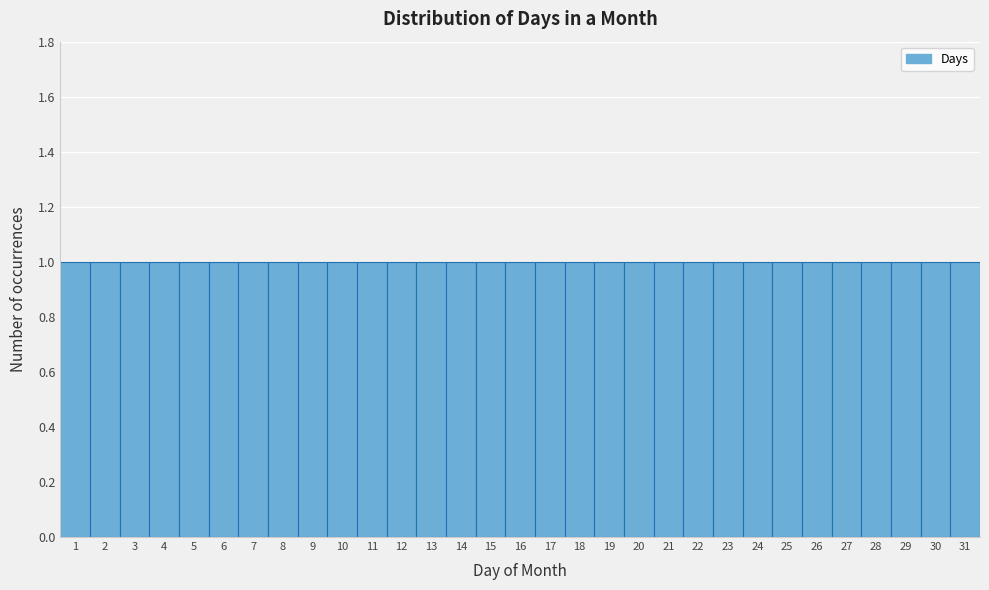

How tall is the bar that spans 7.5 to 8.5 on the x-axis? The values are not printed on the chart, so give them approximately, as read against the axis.

1